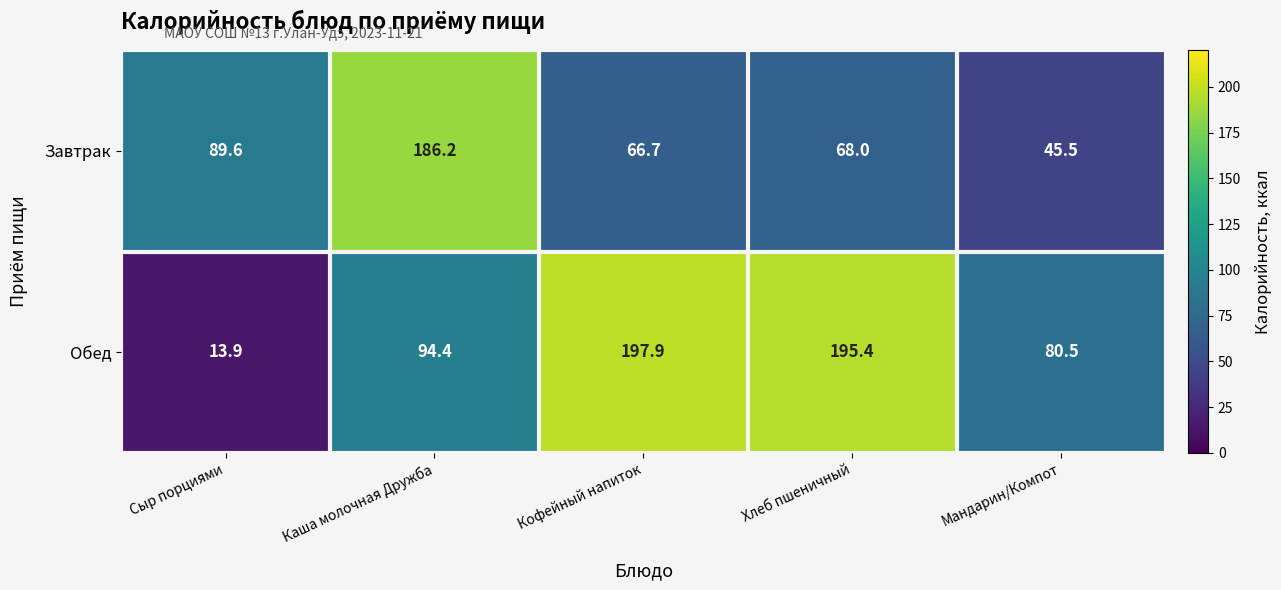

What is the spread (max minus min) of values at Хлеб пшеничный?

127.4